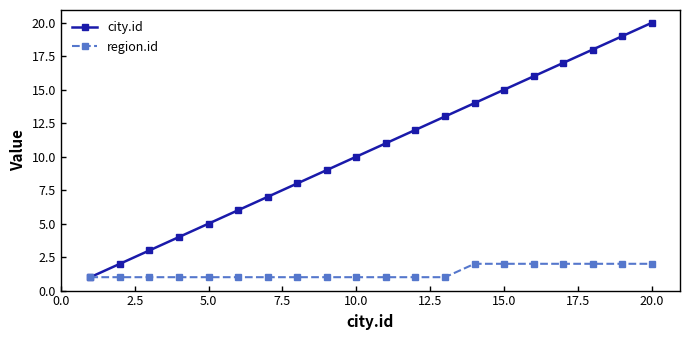

List the series in order of their overall mean, highest first.

city.id, region.id